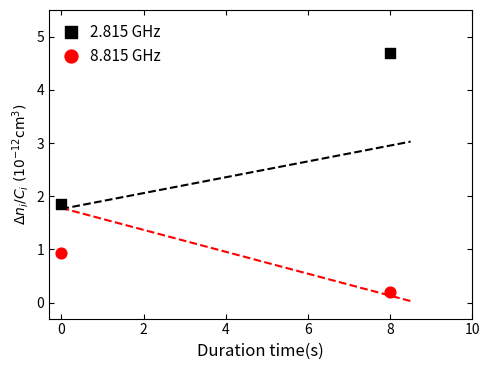

Across all data points, what is the average X value?

4.0